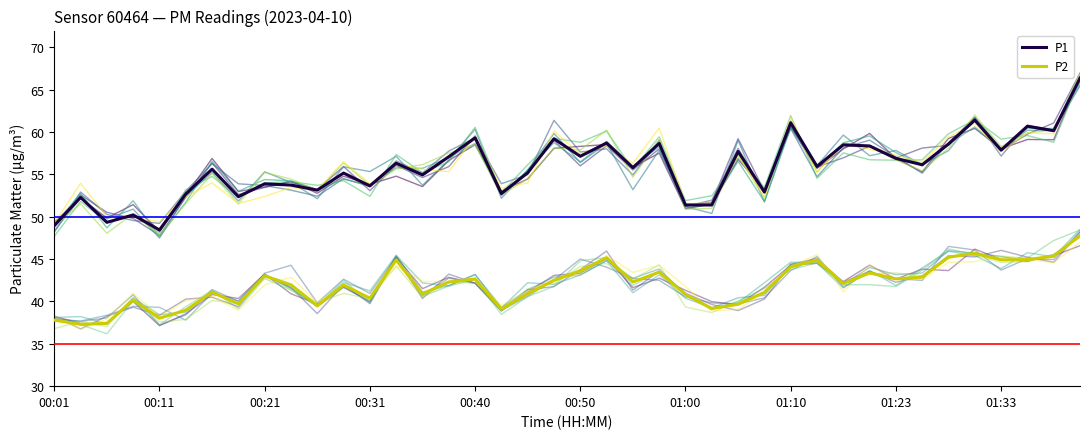

At 13, list the series in order from largest to smallest.

P1, P2